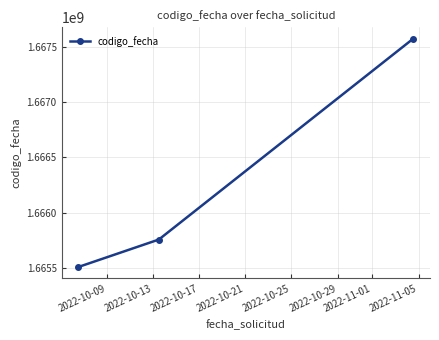

What is the difference between the maximum and minimum values?

2059897